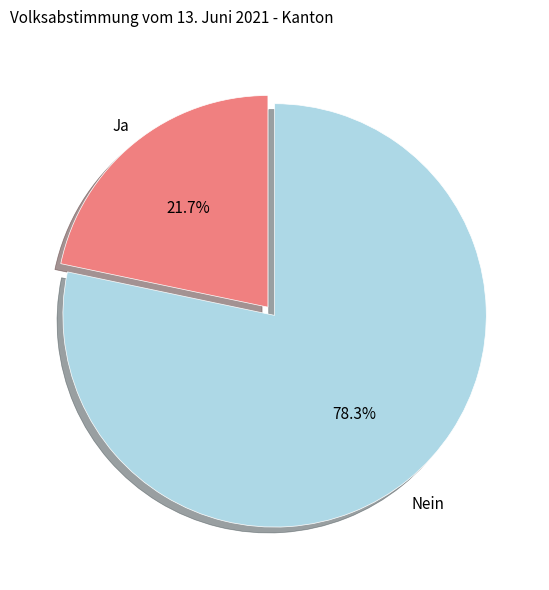

Does any single category account for the majority?

Yes